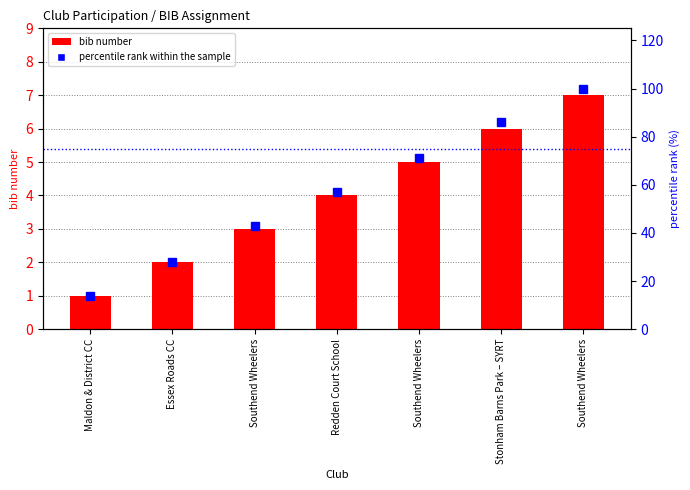

List the labels in order of bib number value, smallest first.

Maldon & District CC, Essex Roads CC, Southend Wheelers, Redden Court School, Southend Wheelers, Stonham Barns Park – SYRT, Southend Wheelers